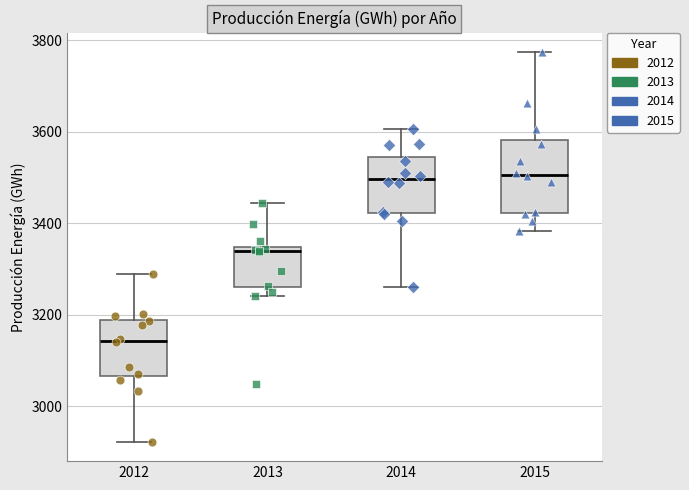

Where does the lower whisker of the box at x = 2015 end on the y-axis? The values are not printed on the chart, so give them approximately, as read against the axis.

3380